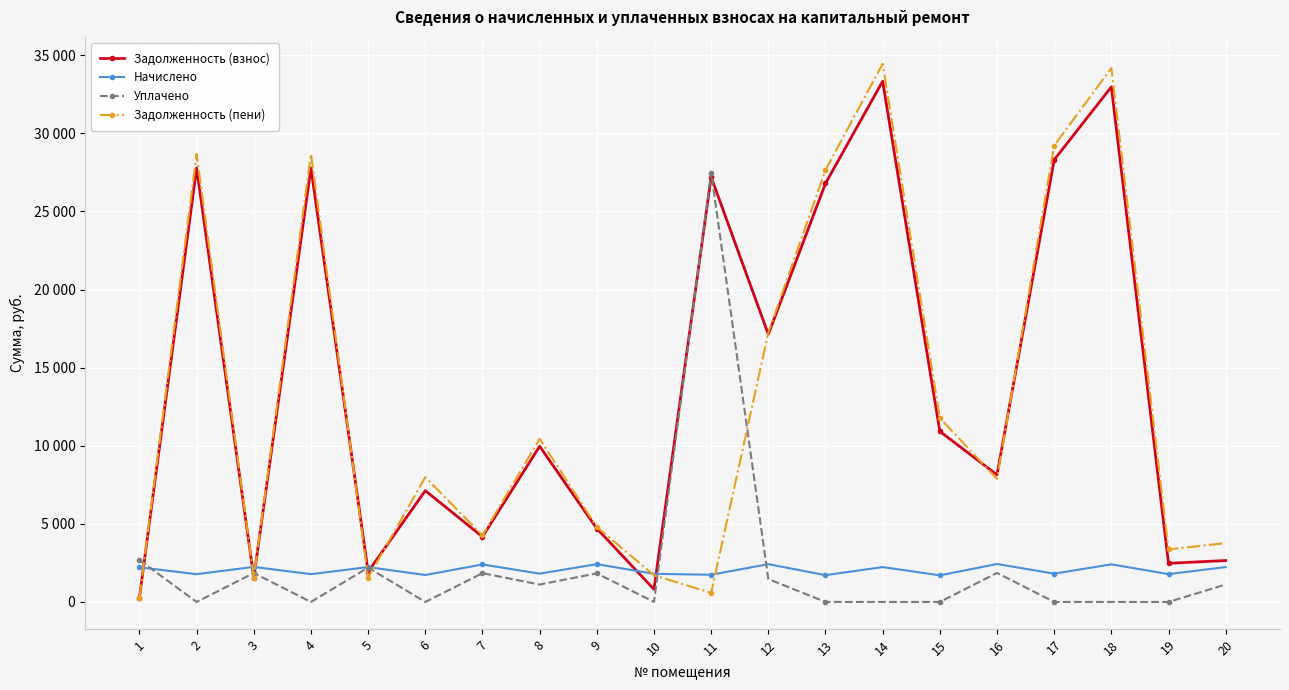

Which series has the widest spread of values?

Задолженность (пени)